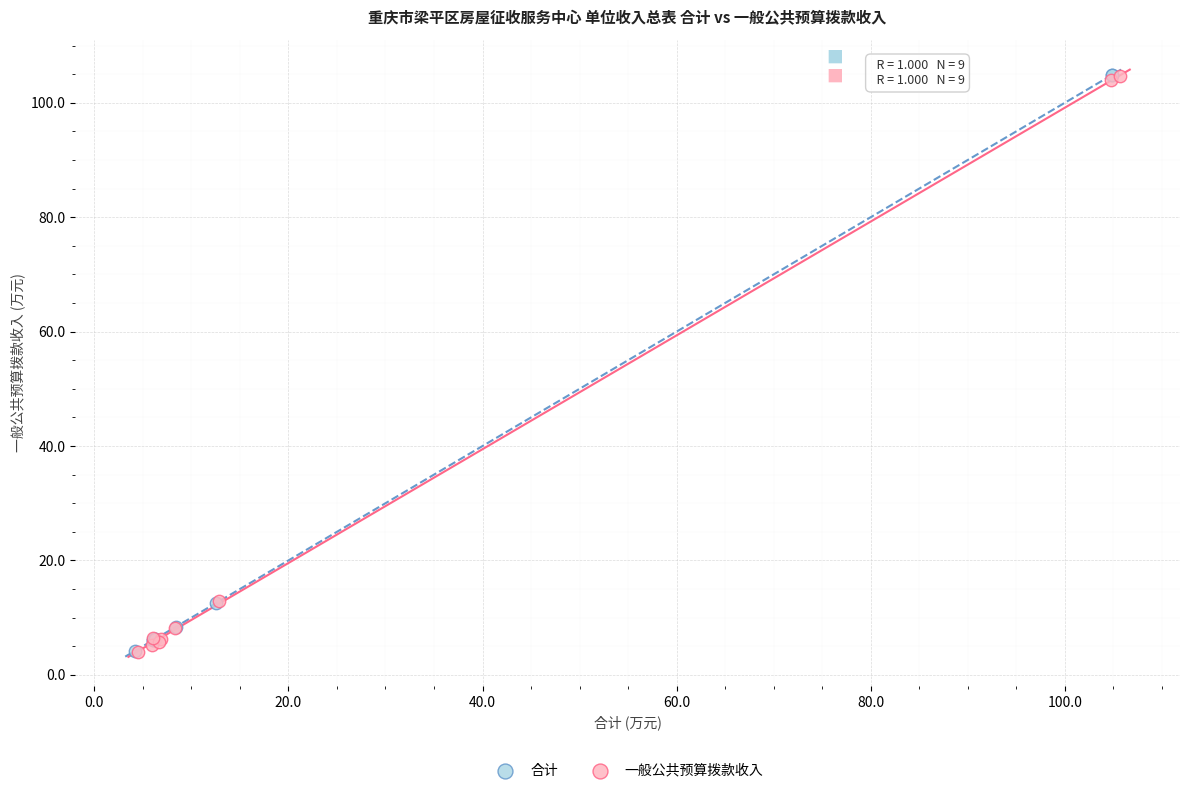

What are all the series names shown in the legend?

合计, 一般公共预算拨款收入